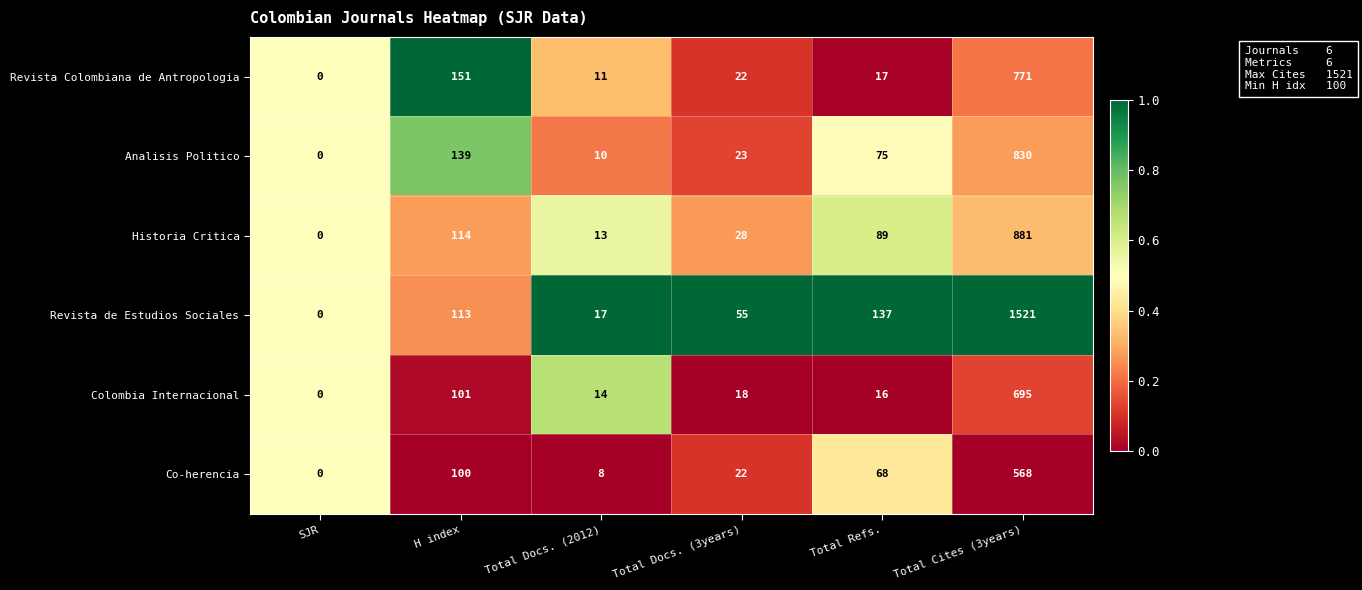

At which label does Historia Critica reach its peak?

Total Cites (3years)